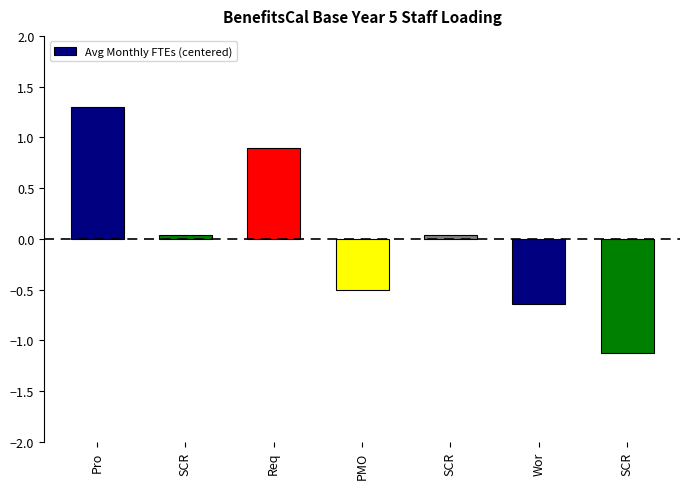

Rank the categories by value from highest to lowest.

Pro, Req, SCR, SCR, PMO, Wor, SCR